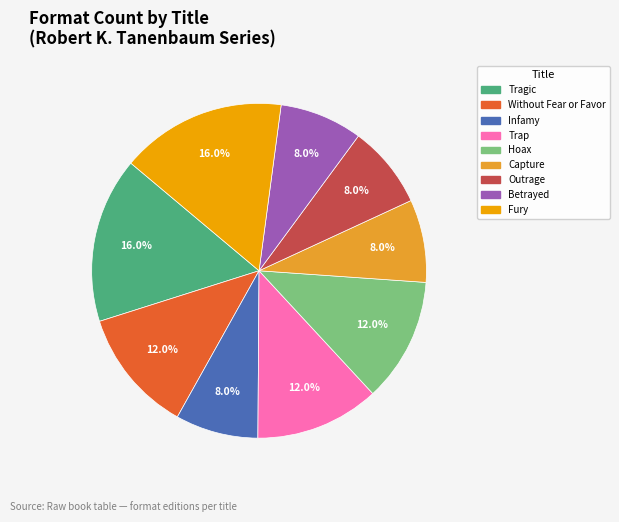

What is the total percentage of Fury and Betrayed?

24.0%